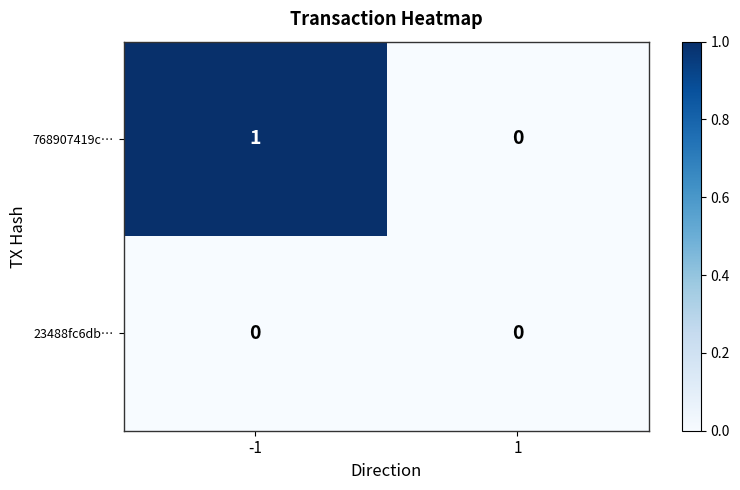

What is the greatest value displayed?

1